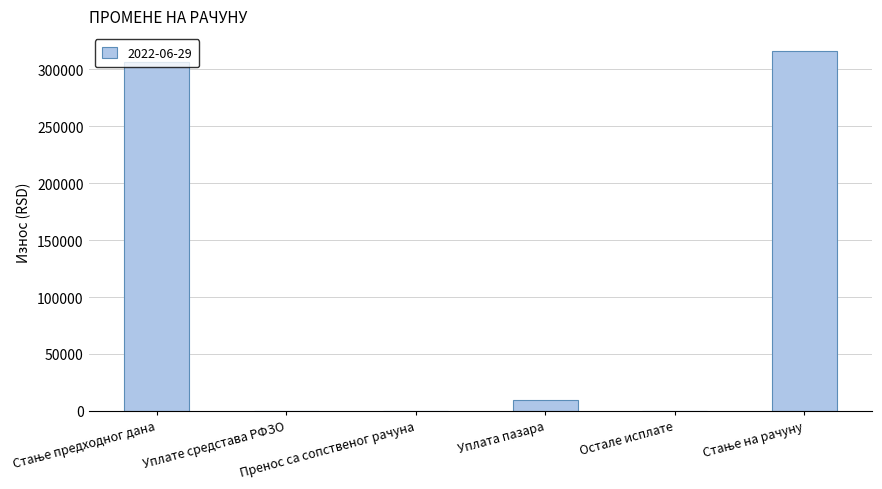

What is the sum of all values?

632107.2